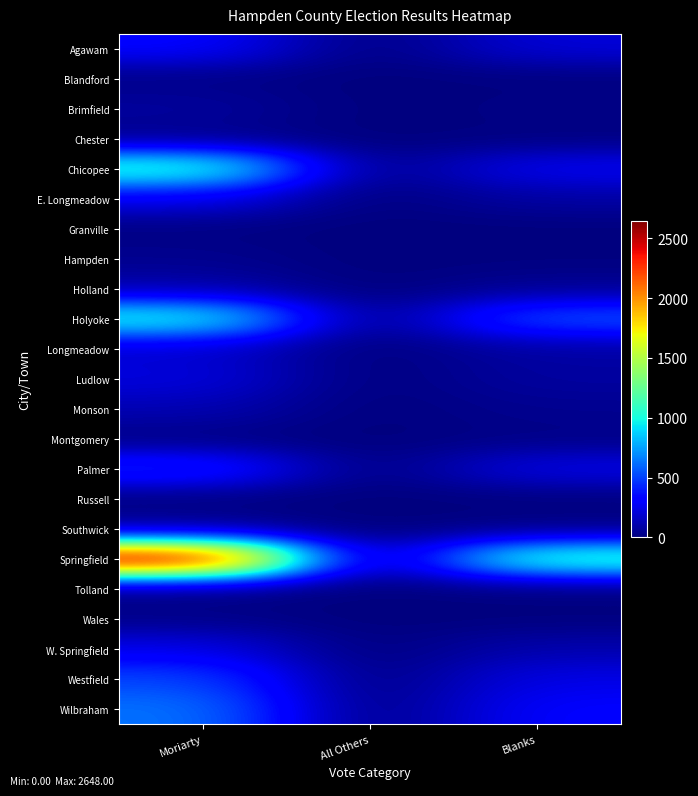

Rank the series at Moriarty from lowest to highest value.

Tolland, Russell, Granville, Montgomery, Blandford, Wales, Chester, Hampden, Southwick, Brimfield, Holland, Monson, Longmeadow, Ludlow, W. Springfield, E. Longmeadow, Agawam, Palmer, Westfield, Wilbraham, Holyoke, Chicopee, Springfield